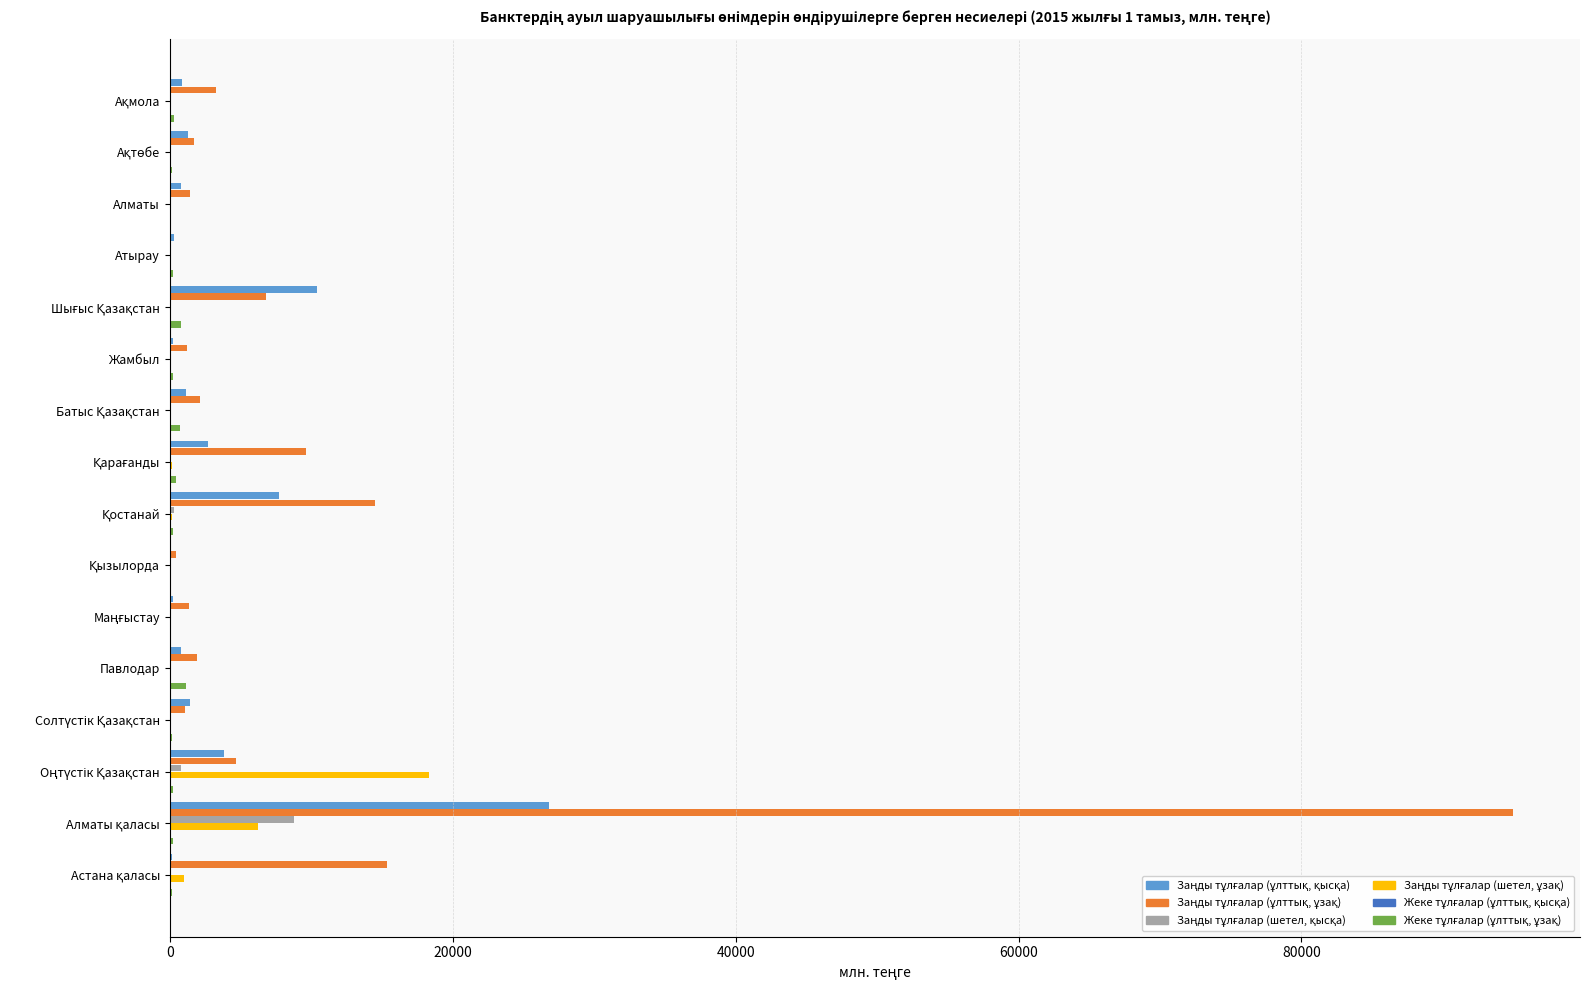

What is the maximum value shown in the chart?

94945.3